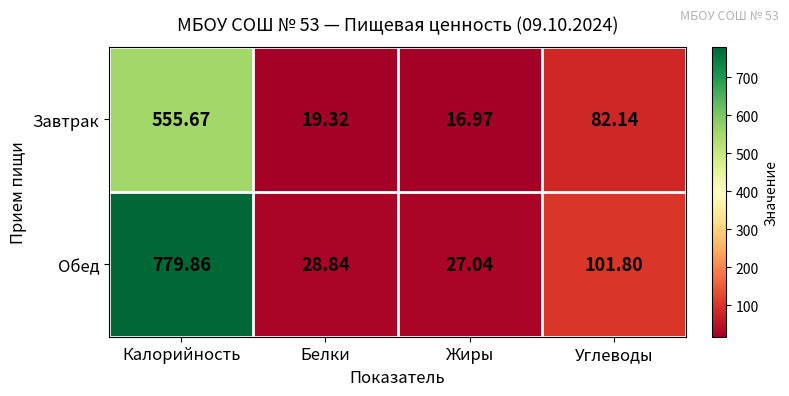

Which category has the lowest value in the Завтрак series?

Жиры